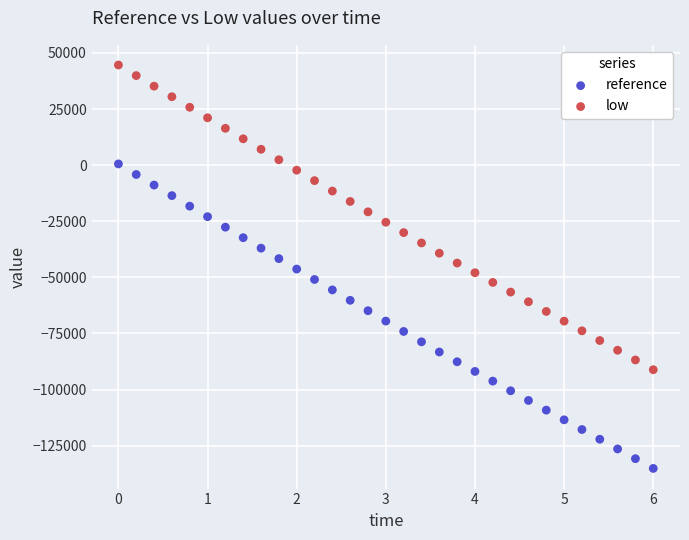

Which series has the widest spread of Y values?

low